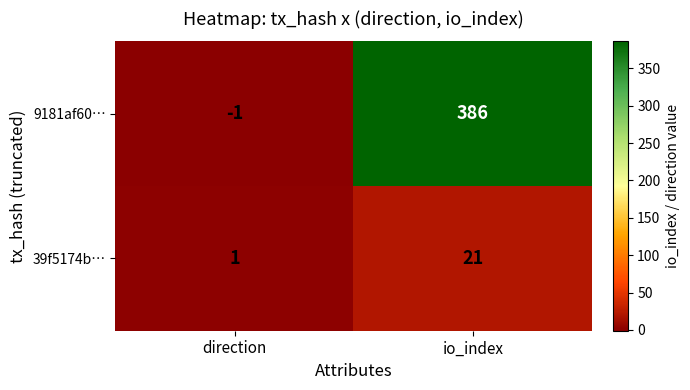

Between direction and io_index, which series saw the biggest shift?

9181af60…